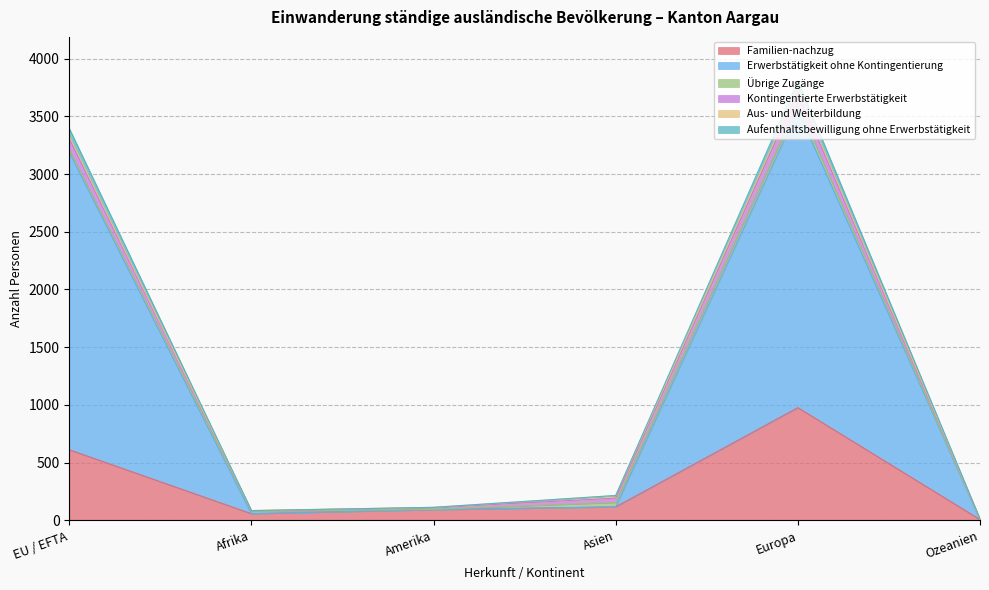

Which category has the highest value in the Erwerbstätigkeit ohne Kontingentierung series?

Europa